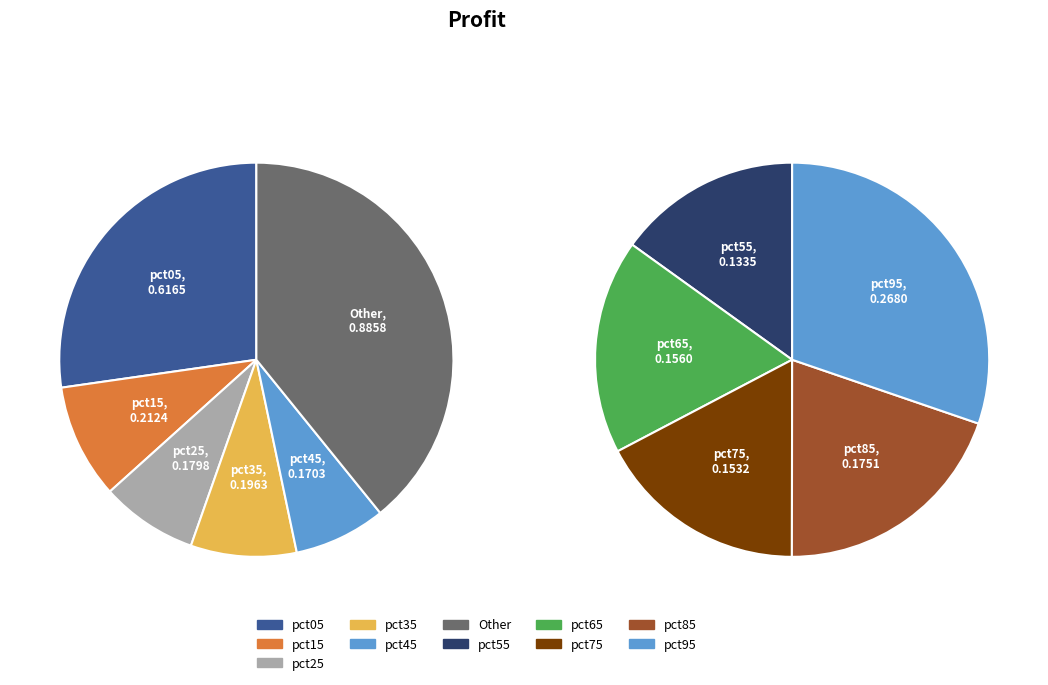

Combined, do pct15 and pct55 account for over 50%?

No